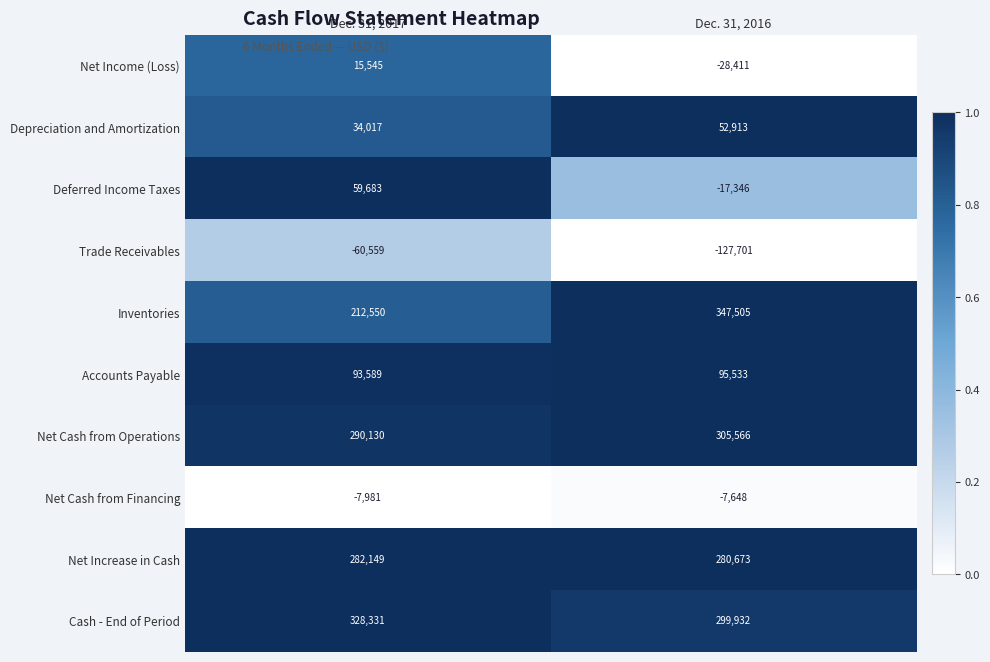

At which label does Net Income (Loss) reach its minimum?

Dec. 31, 2016